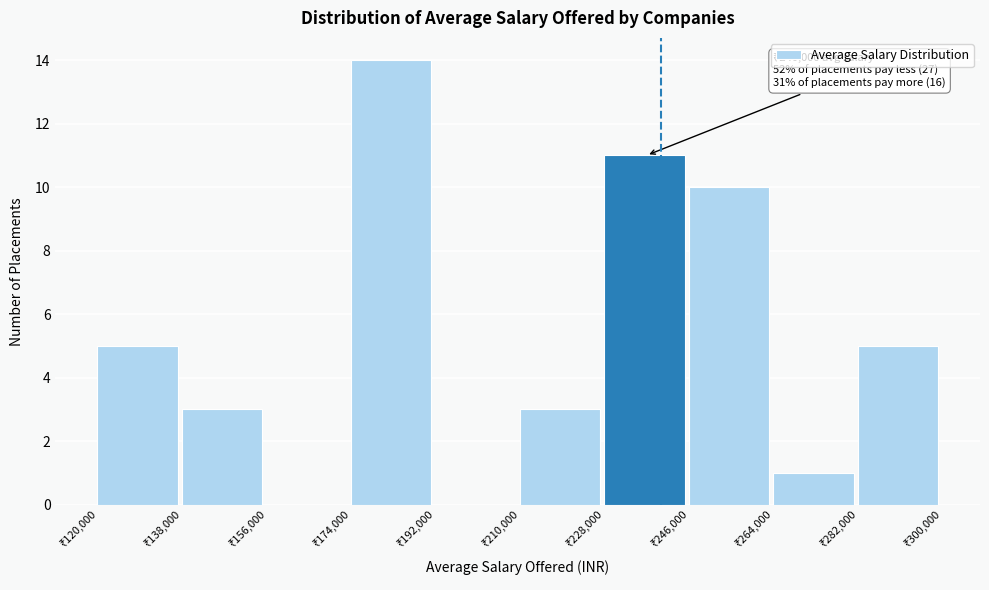

Over which range of the x-axis is the bar tallest?

174000 to 192000